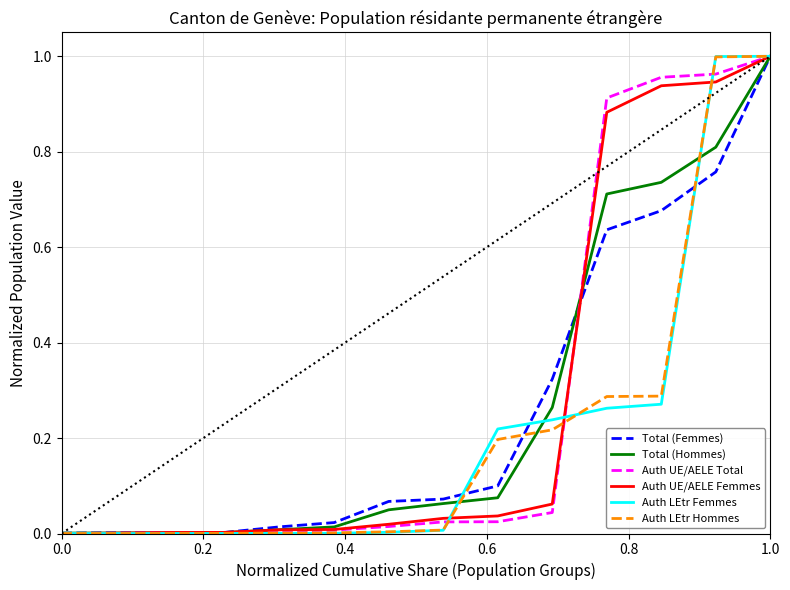

What is the difference between the maximum and minimum values in the Auth UE/AELE Femmes series?

1.0